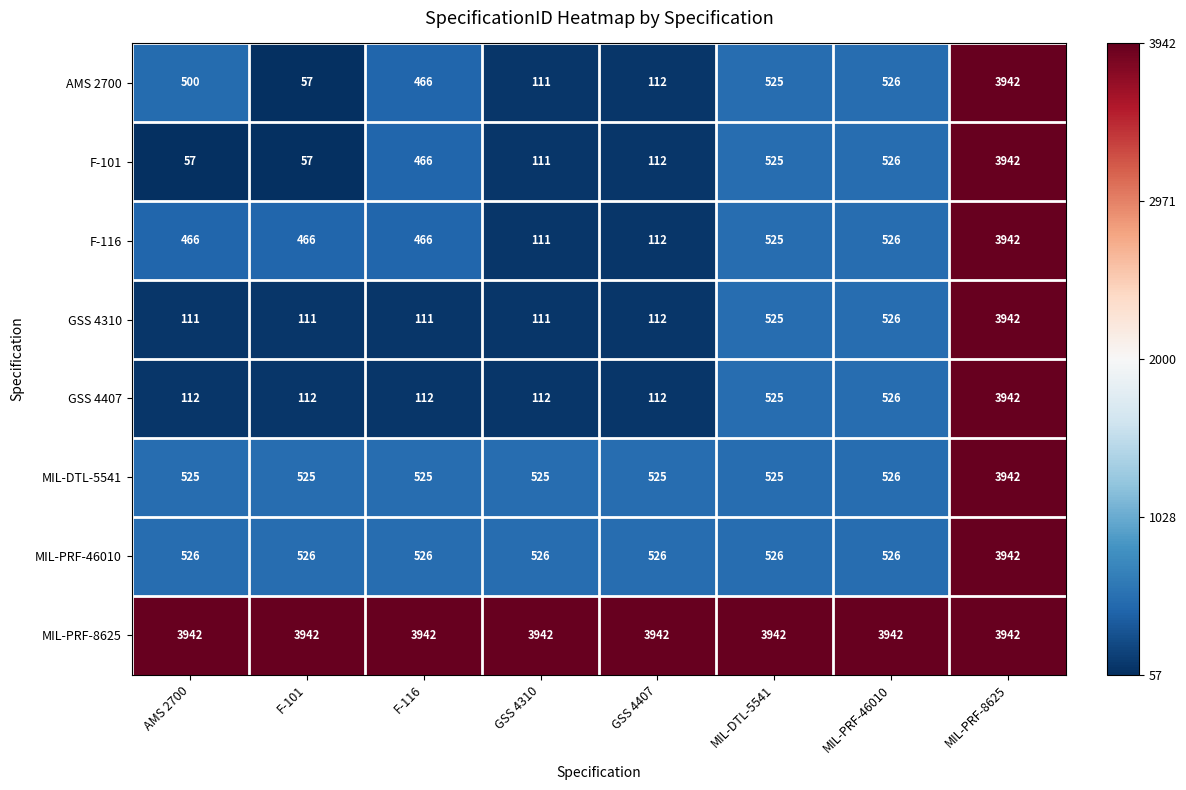

What is the difference between the highest and lowest values at GSS 4407?

3830